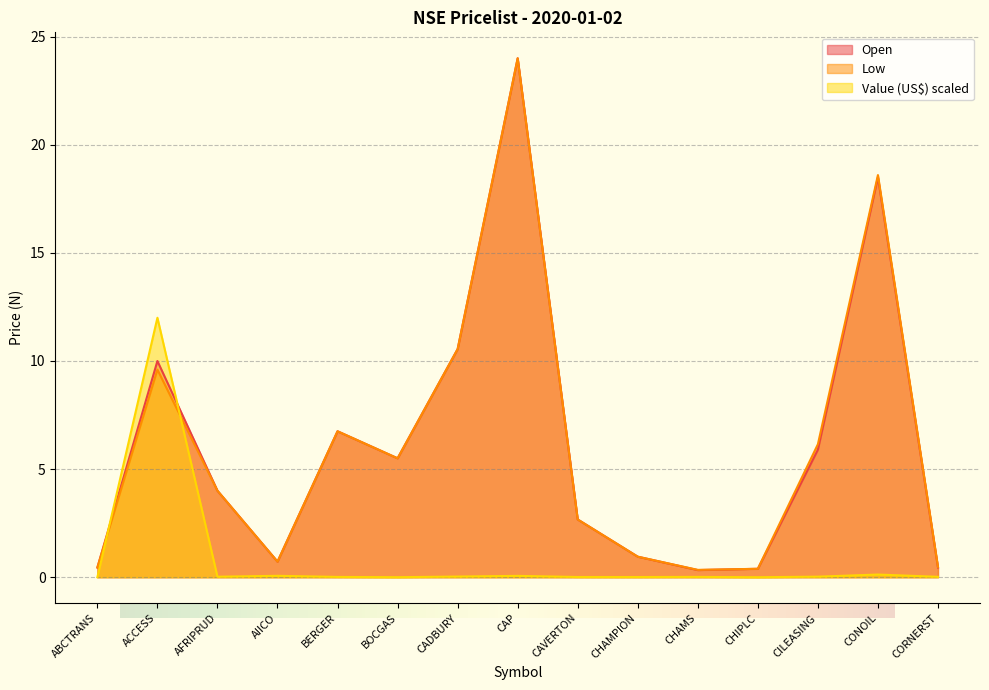

How many values in the Open series are below 4?

7